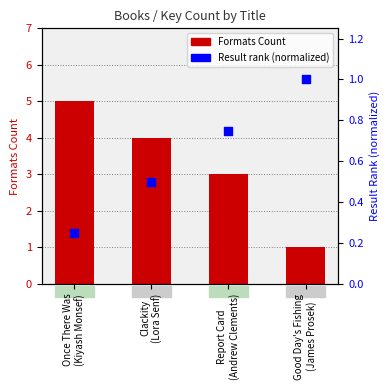

At how many categories does at least one series exceed 3?

2